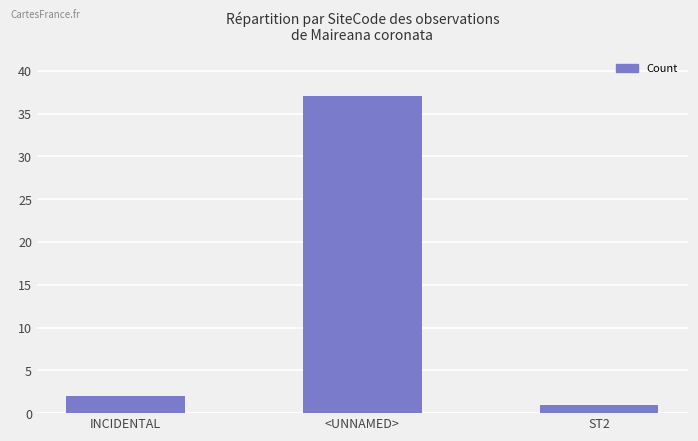

List the labels in order of value, smallest first.

ST2, INCIDENTAL, <UNNAMED>